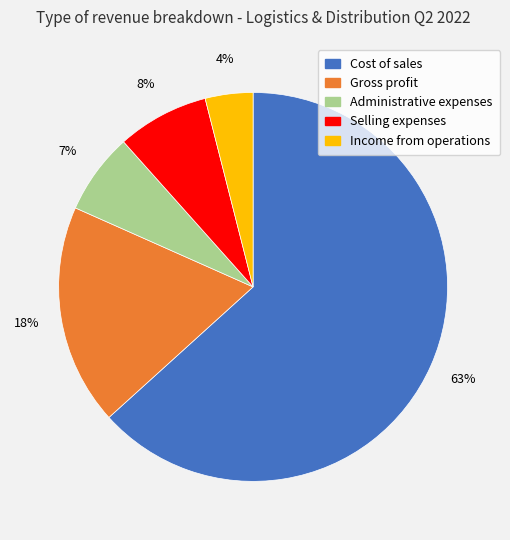

How many slices are in this pie chart?

5